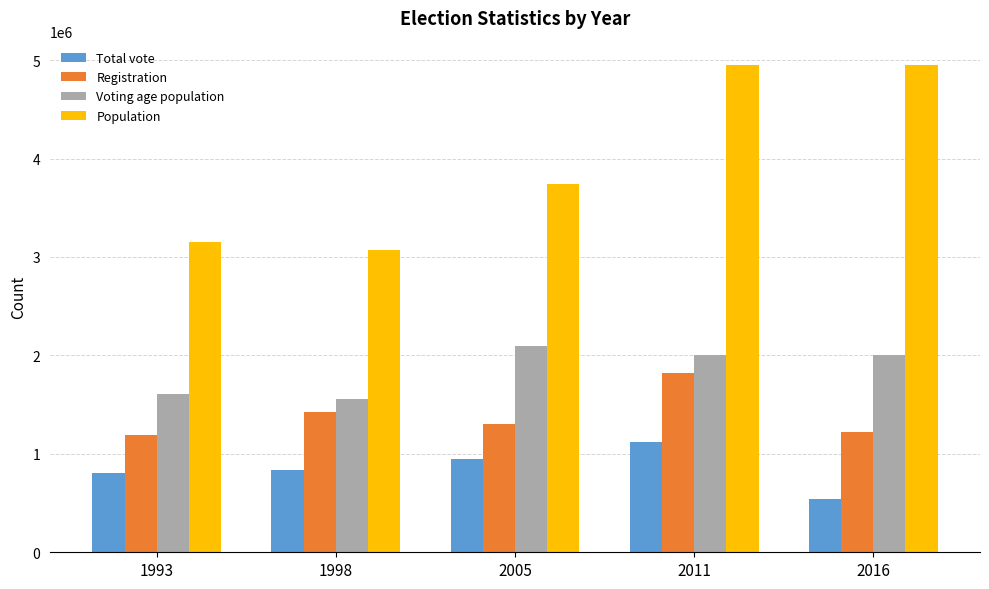

Which category has the lowest value in the Population series?

1998